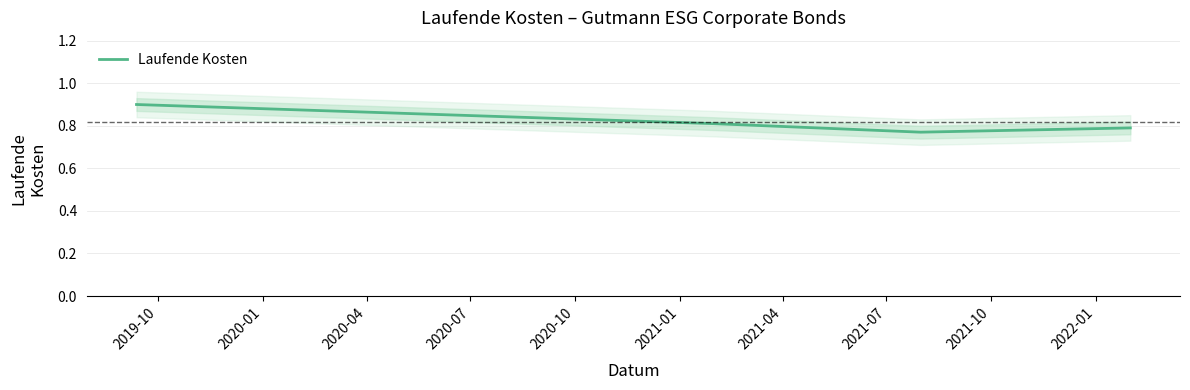

How many Laufende Kosten values are between 0 and 1?

4